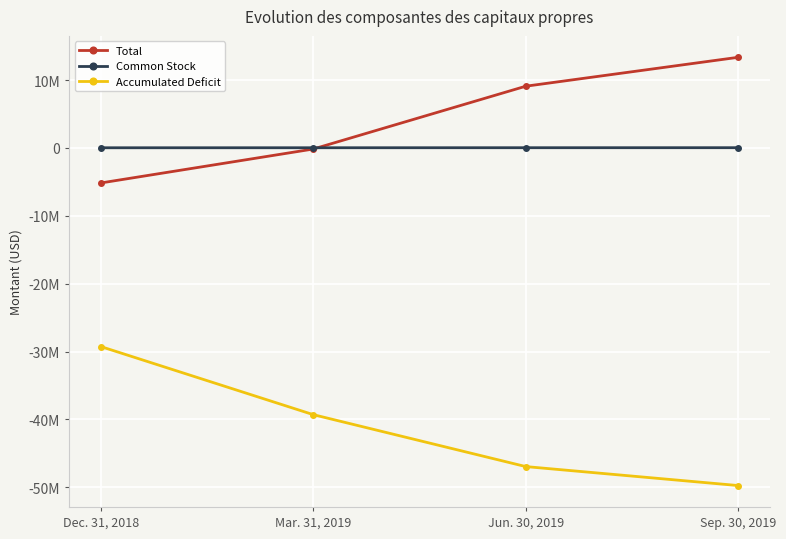

What are all the series names shown in the legend?

Total, Common Stock, Accumulated Deficit